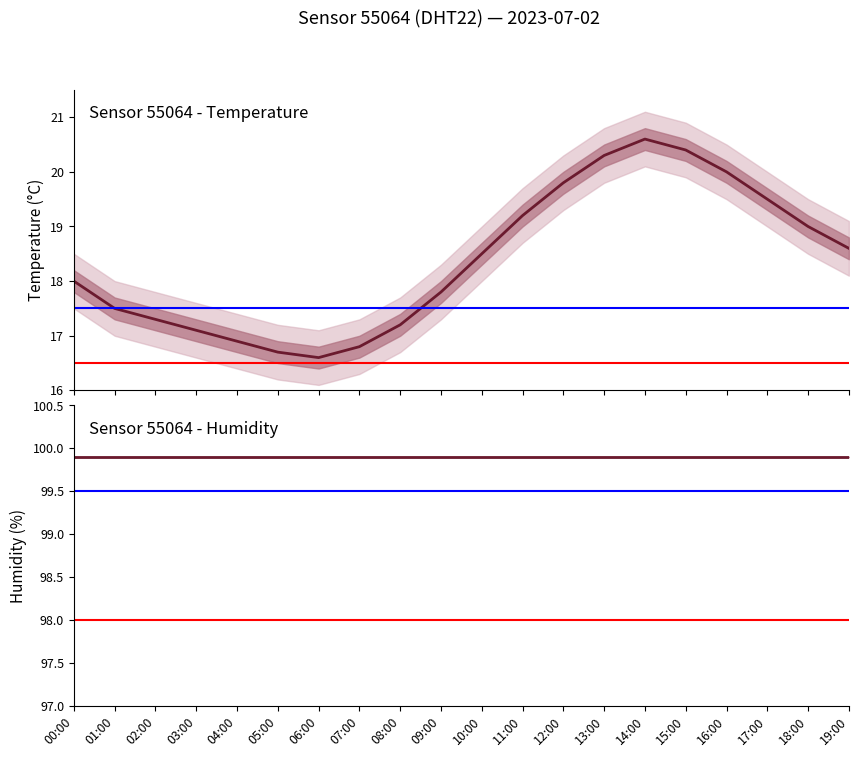

What is the label of the 6th point from the right?

14:00